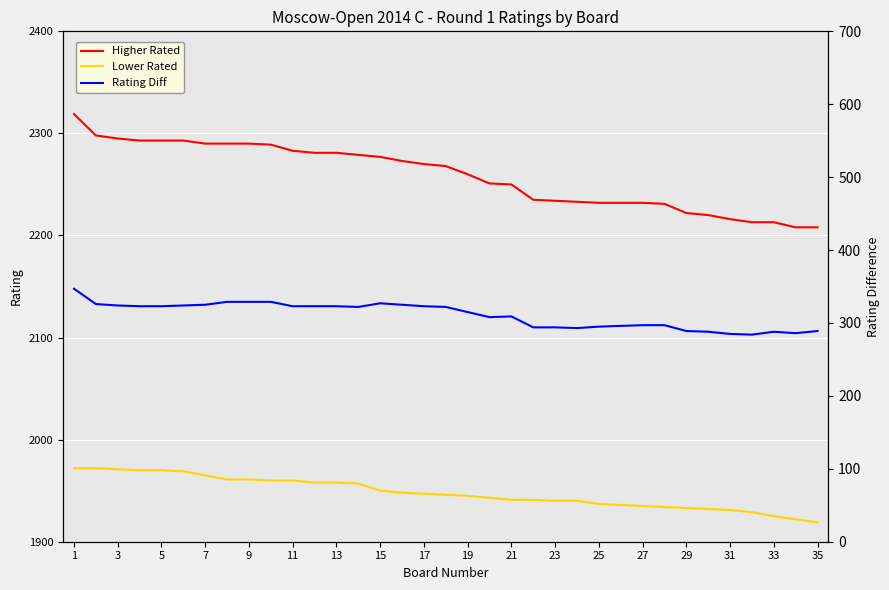

What is the spread (max minus min) of values at 21?

1941